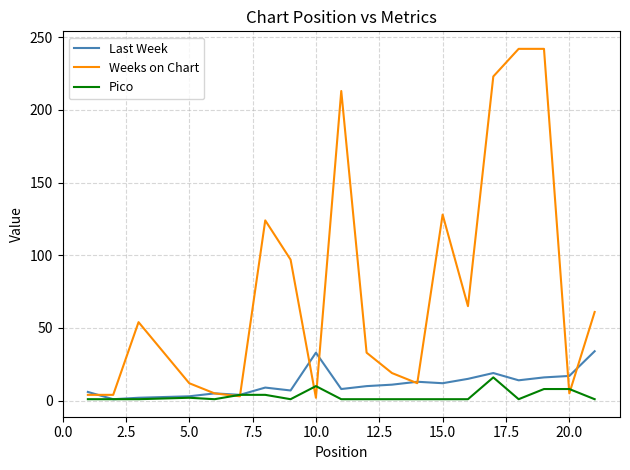

What is the greatest value displayed?

242